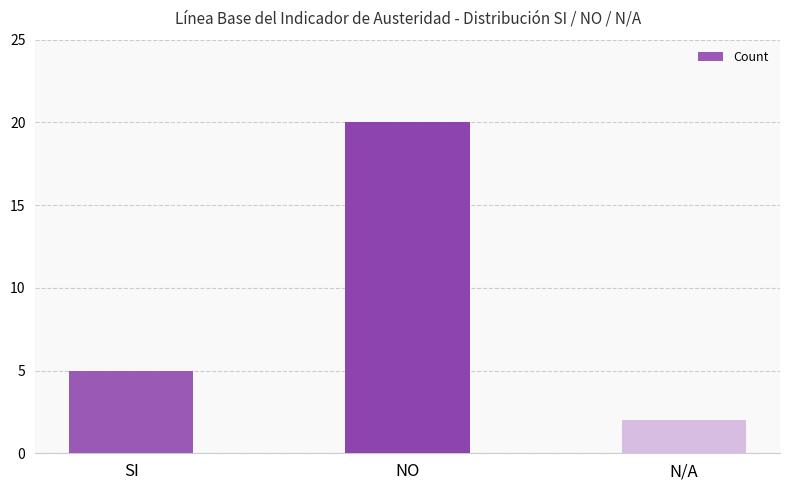

List the labels in order of value, smallest first.

N/A, SI, NO